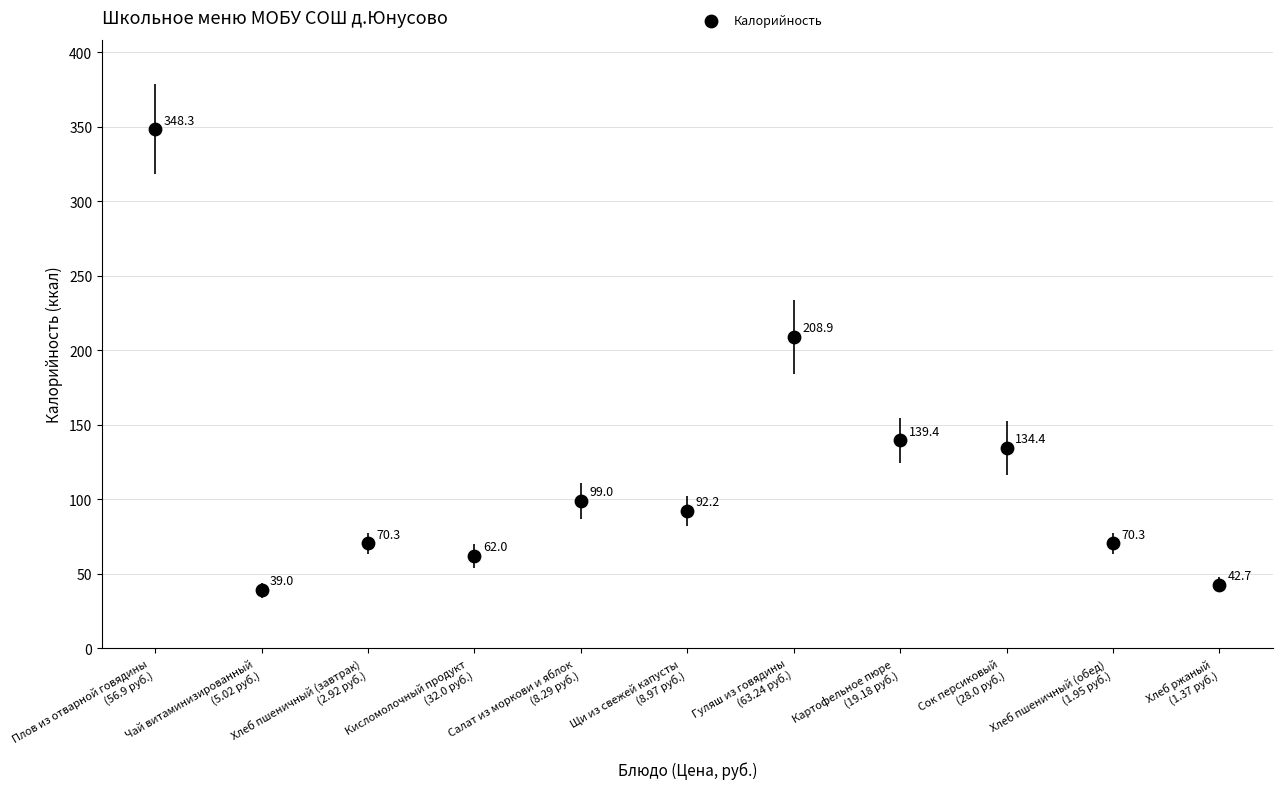

What Y value in the scatter plot is closest to 193?

208.9